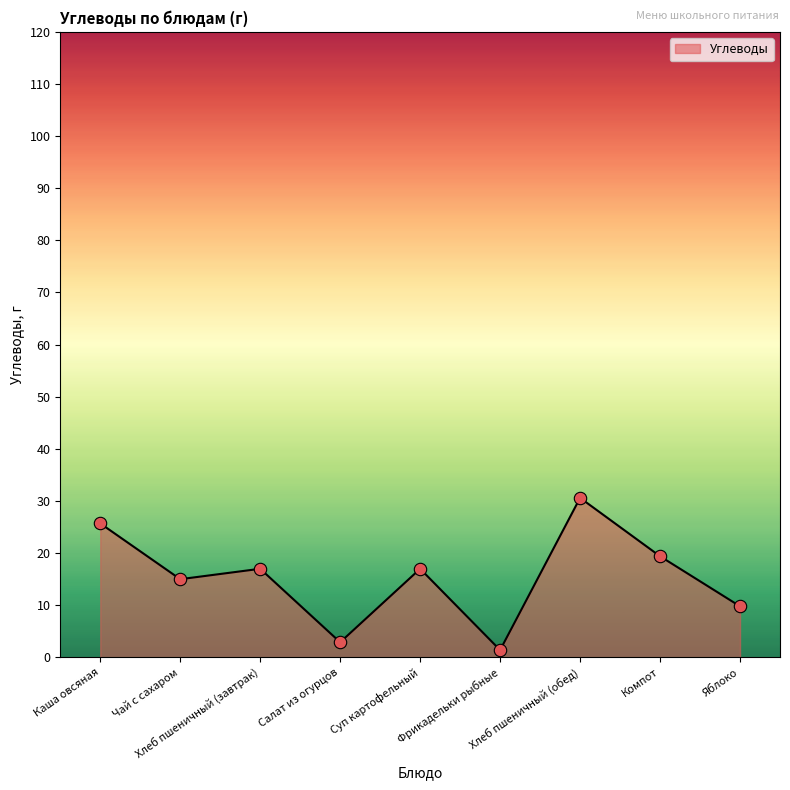

What is the change in value from Хлеб пшеничный (завтрак) to Фрикадельки рыбные?

-15.6